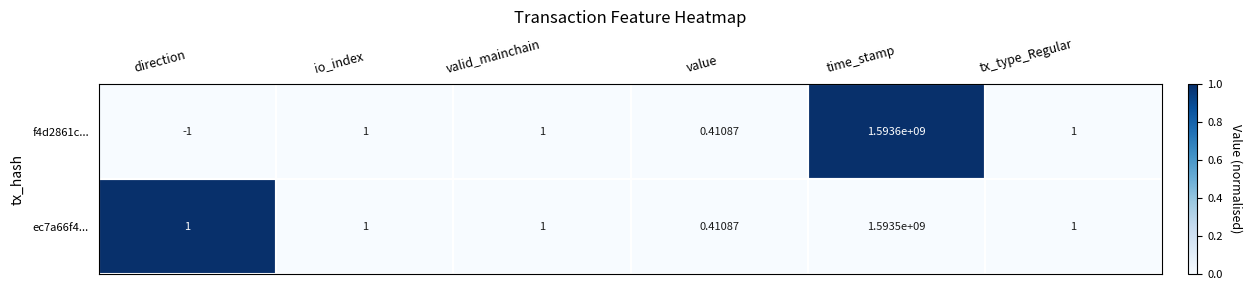

Between io_index and time_stamp, which series saw the biggest shift?

f4d2861c...